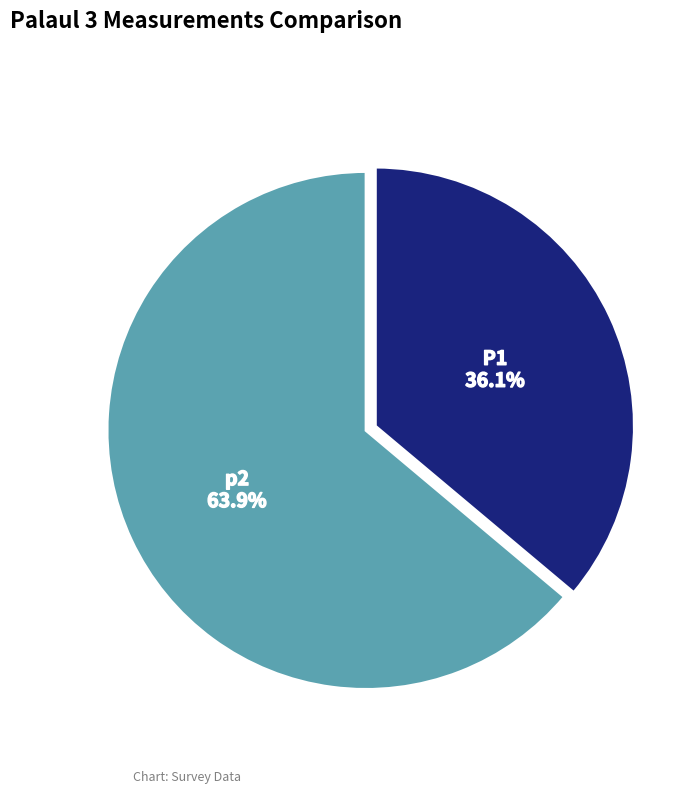

Approximately how many times larger is the value at P1 compared to p2?

0.6